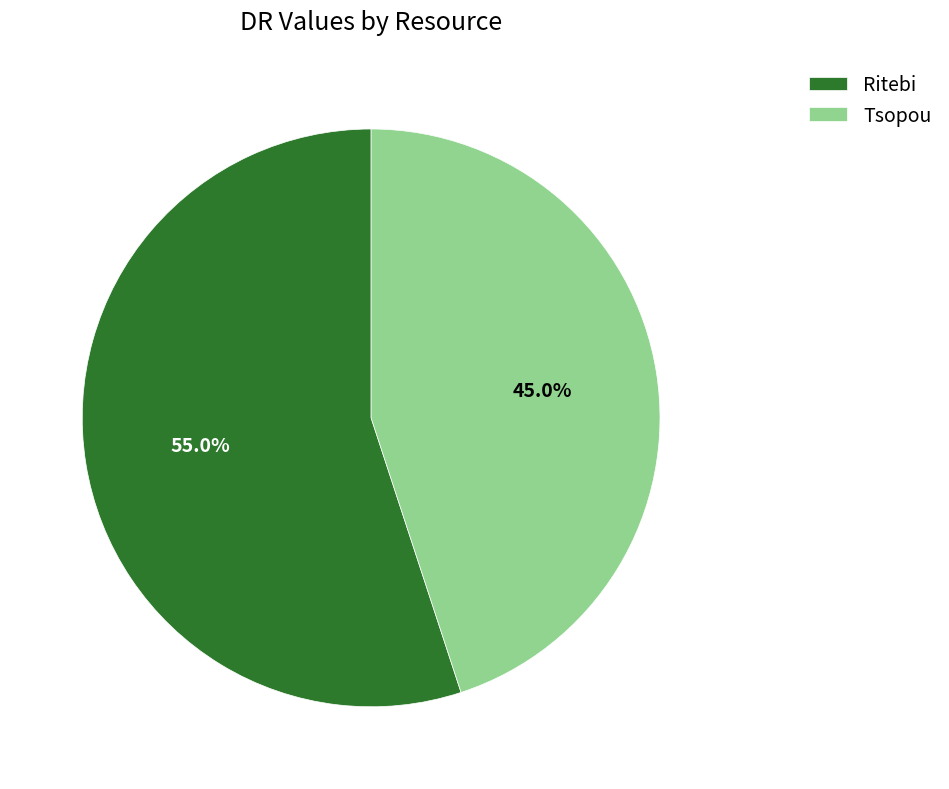

True or false: Ritebi accounts for 55% of the total.

True